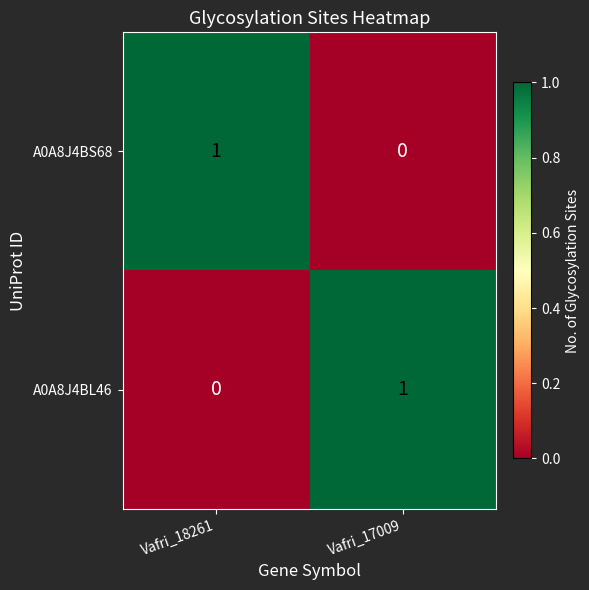

Rank the categories by A0A8J4BL46 value from lowest to highest.

Vafri_18261, Vafri_17009